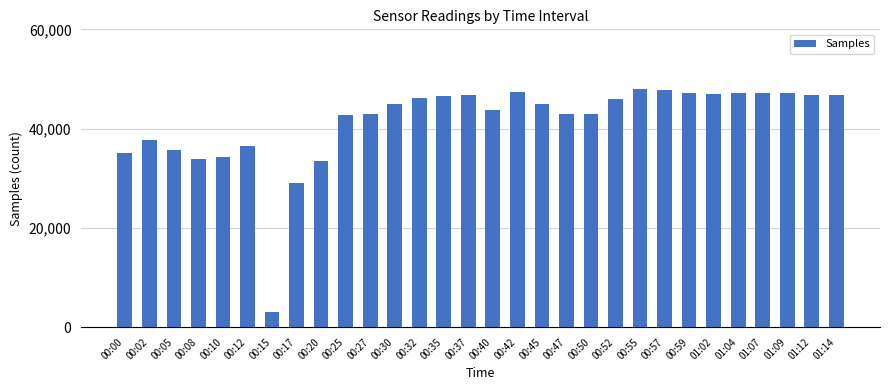

What value does the data have at 00:27?

43025.7